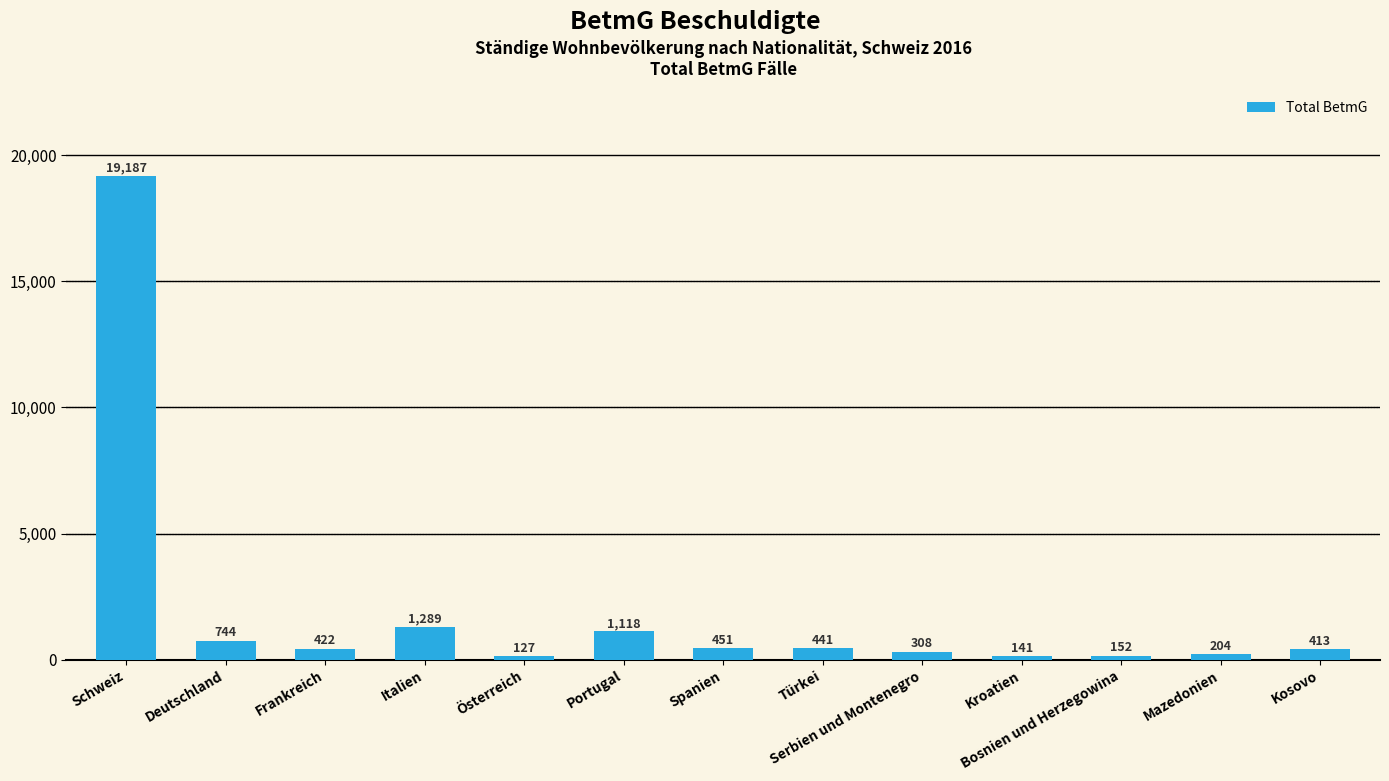

Rank the categories by value from highest to lowest.

Schweiz, Italien, Portugal, Deutschland, Spanien, Türkei, Frankreich, Kosovo, Serbien und Montenegro, Mazedonien, Bosnien und Herzegowina, Kroatien, Österreich